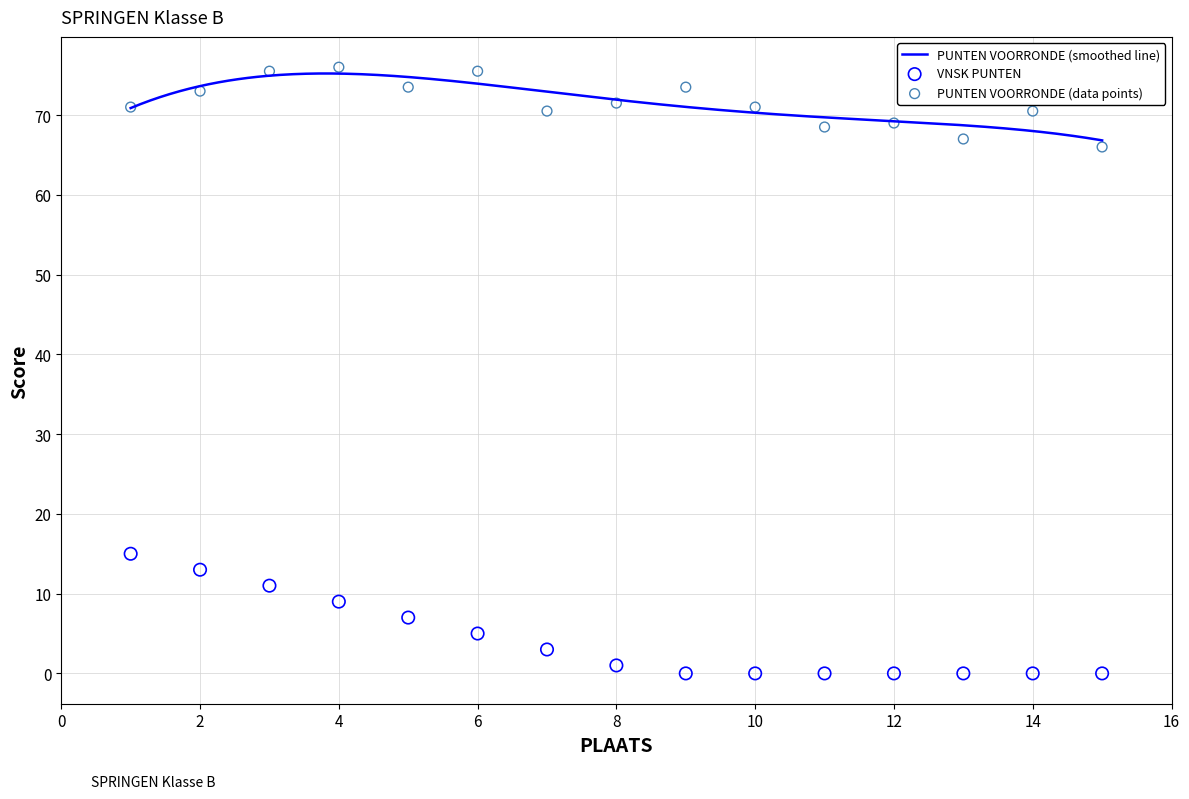

Which series reaches the maximum Y coordinate?

PUNTEN VOORRONDE